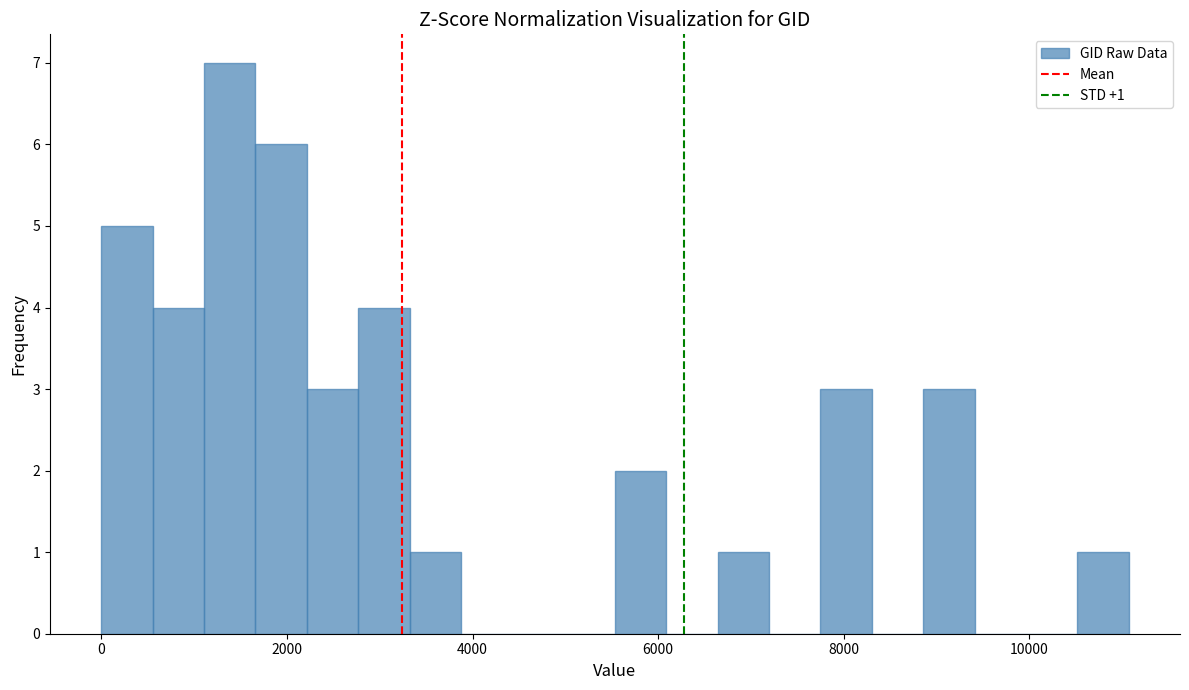

Around what value on the x-axis is the tallest bar? Give the approximate position of its centre, as read against the axis.

1400